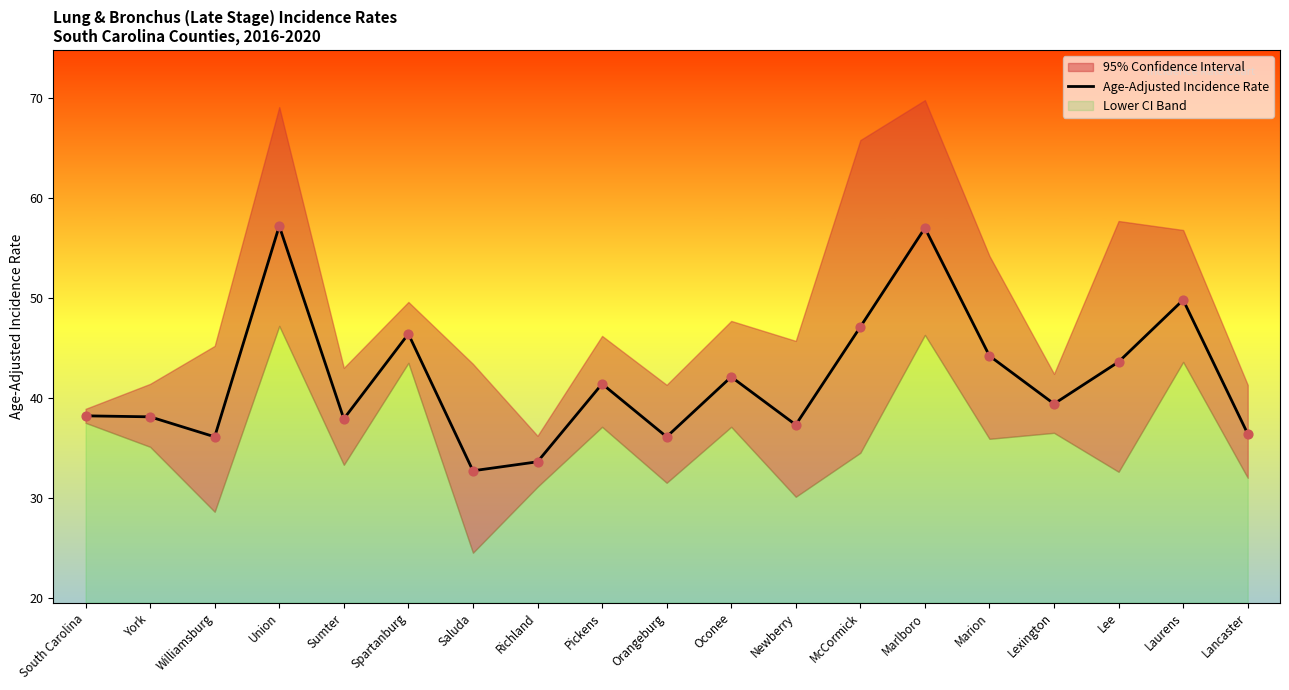

What is the change in value from Orangeburg to Lee?

+7.5